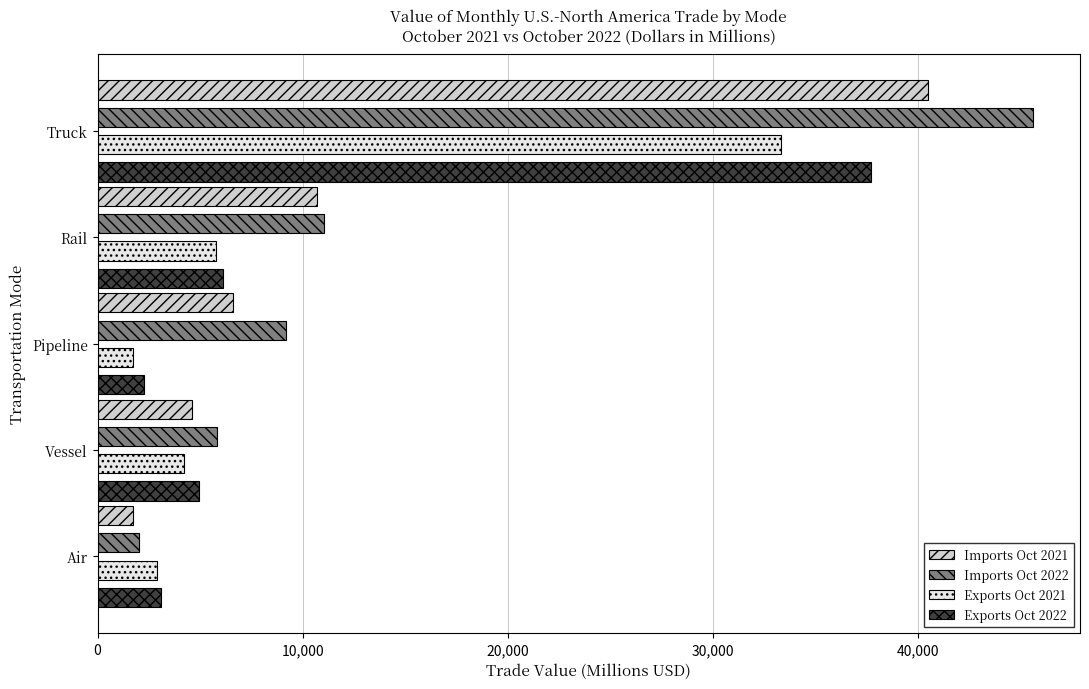

What is the highest value of the Exports Oct 2021 series?

33333.7